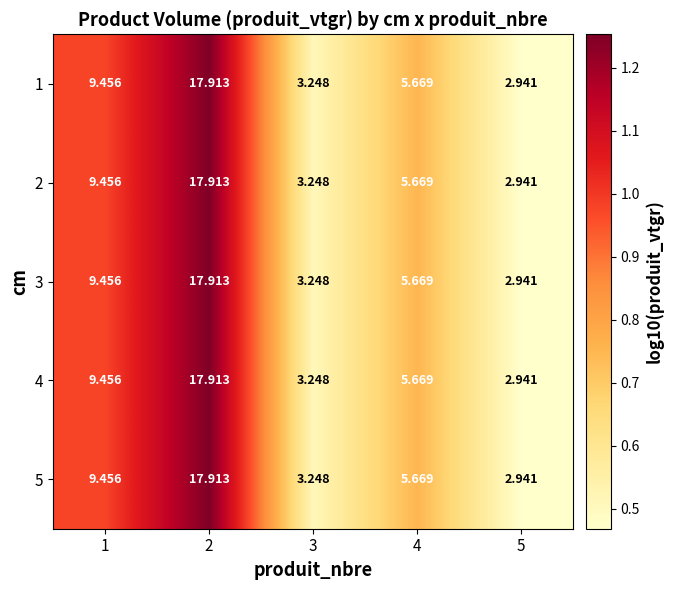

Reading right to left, extract all data points from this chart.

1: 5=2.9	4=5.7	3=3.2	2=17.9	1=9.5
2: 5=2.9	4=5.7	3=3.2	2=17.9	1=9.5
3: 5=2.9	4=5.7	3=3.2	2=17.9	1=9.5
4: 5=2.9	4=5.7	3=3.2	2=17.9	1=9.5
5: 5=2.9	4=5.7	3=3.2	2=17.9	1=9.5